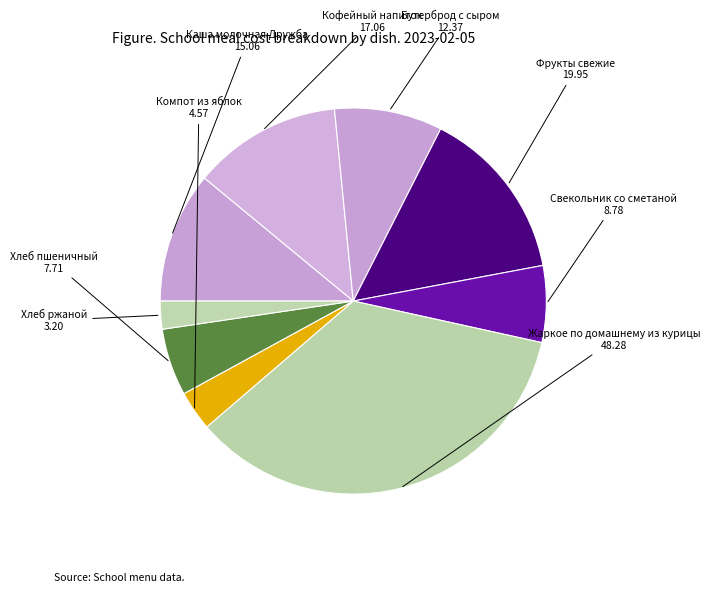

Which category has the smallest portion of the pie?

Хлеб ржаной